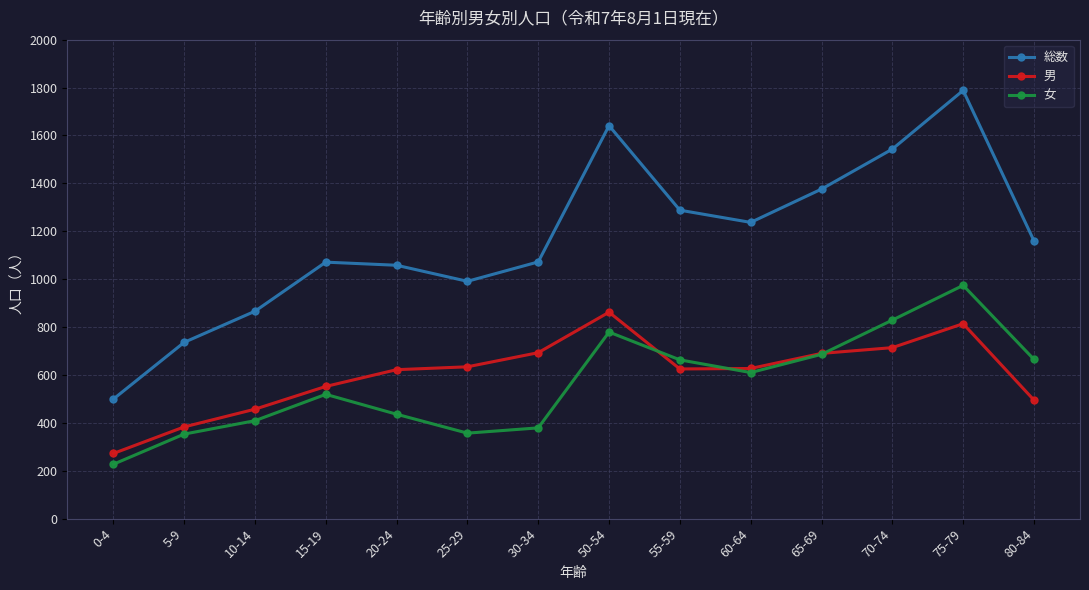

How many lines are shown in the chart?

3